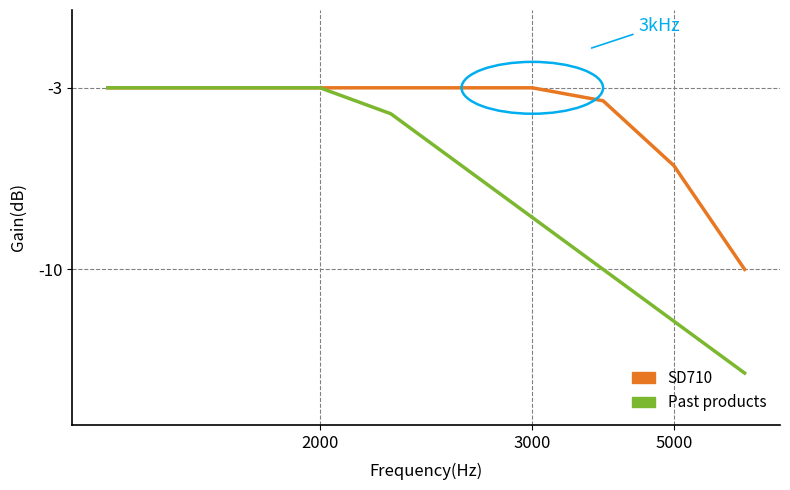

Which series has the largest range (max minus min)?

Past products